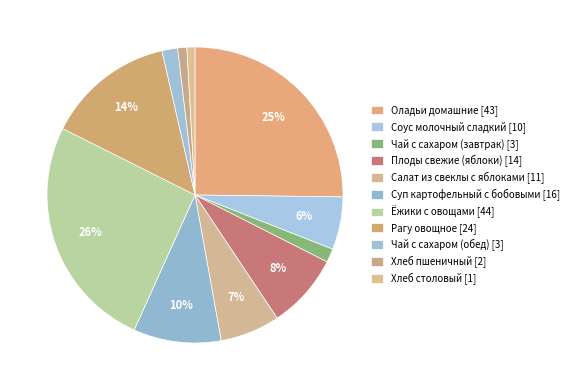

How many segments does this pie chart have?

11